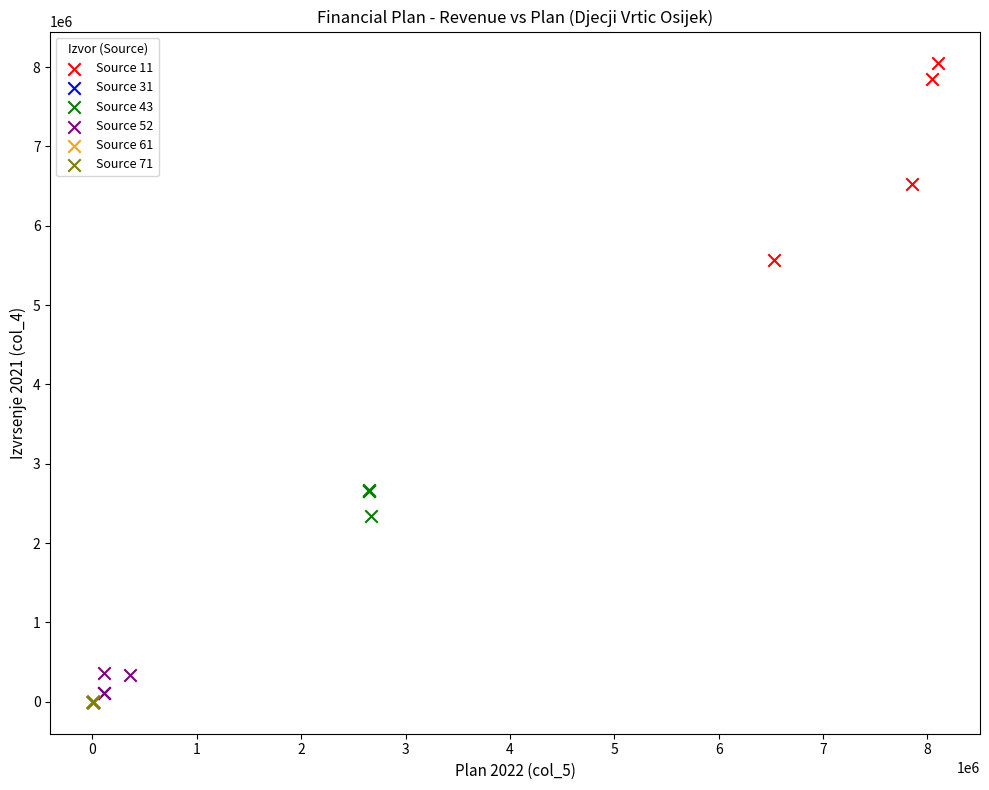

Which series reaches the maximum Y coordinate?

Source 11